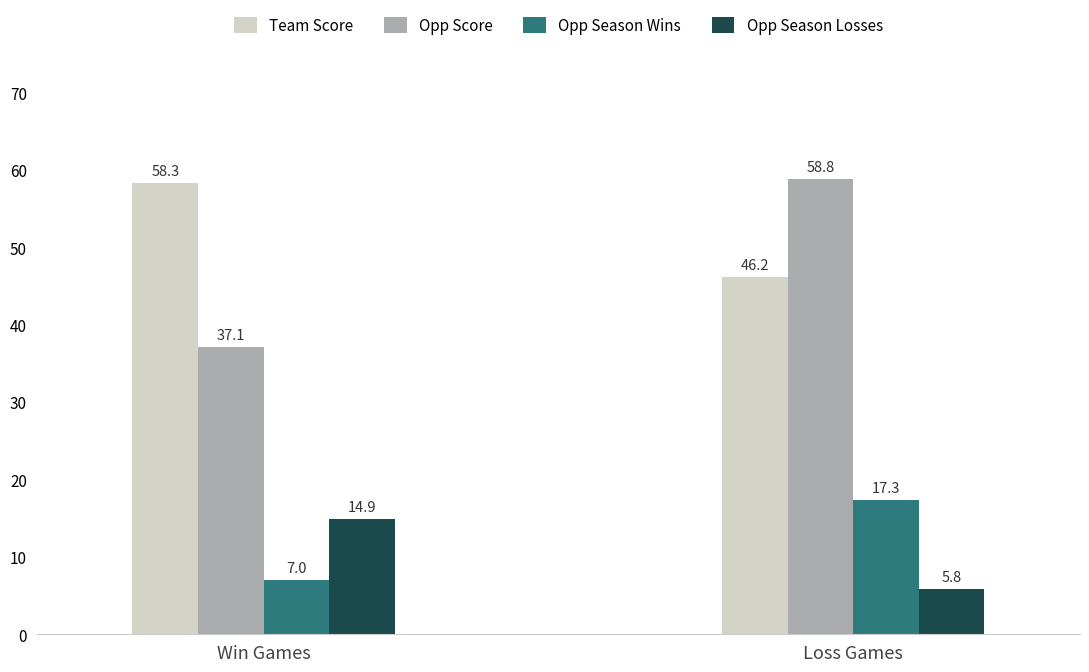

The value of Opp Season Wins at Loss Games is 29.2. True or false?

False